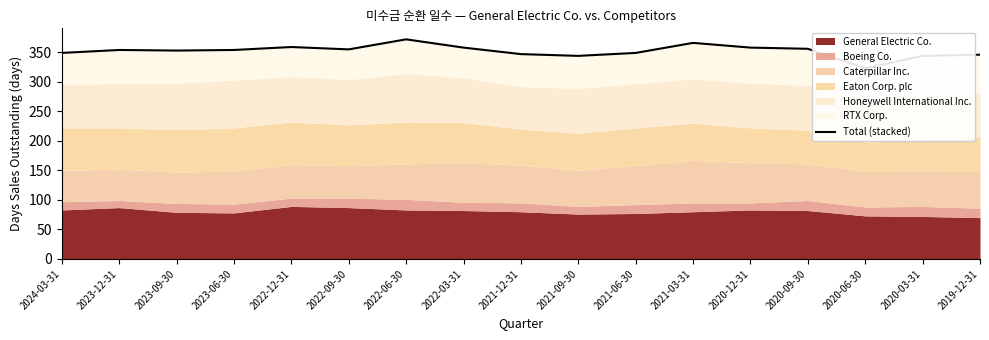

True or false: the data shows 125 at 2021-03-31.

False